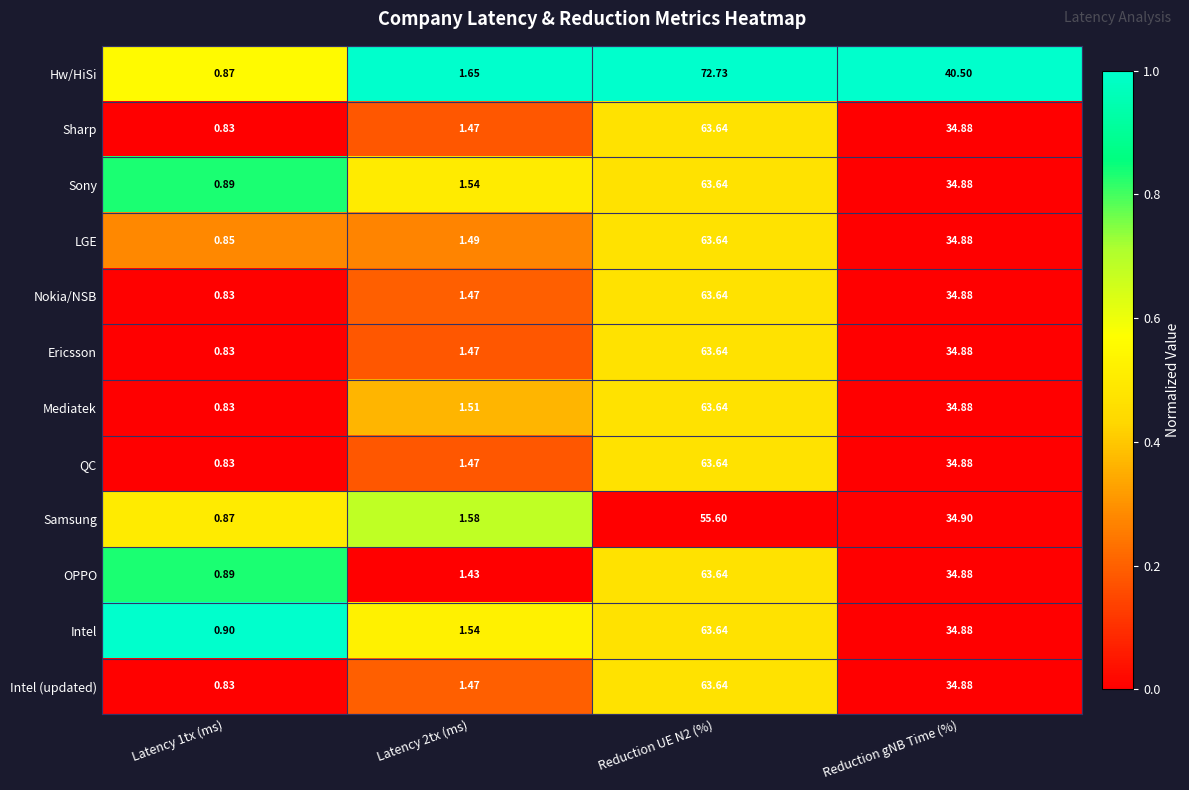

Which series has the largest range (max minus min)?

Hw/HiSi